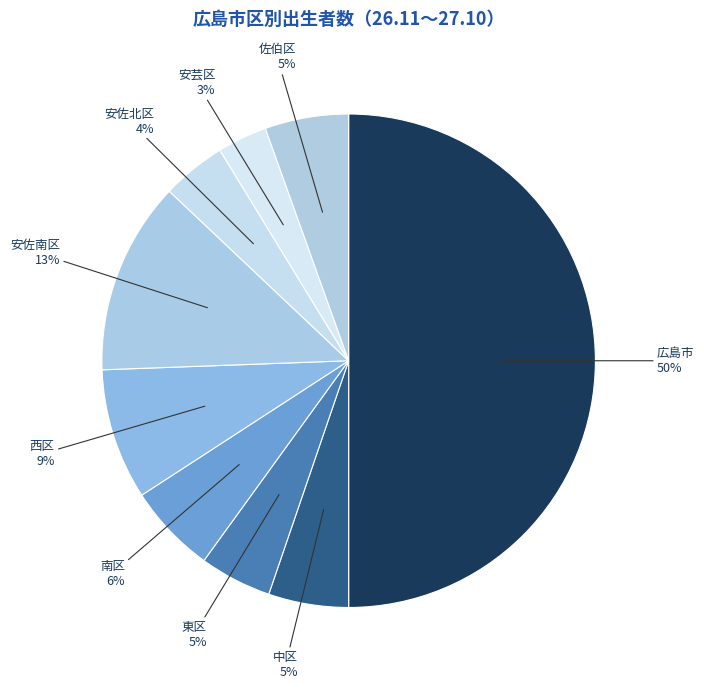

Is it true that 安佐北区 is 4% of the pie?

True